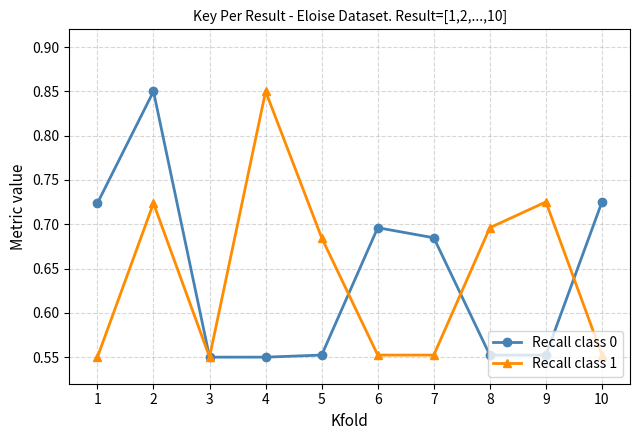

At which category is the sum across all series the highest?

2